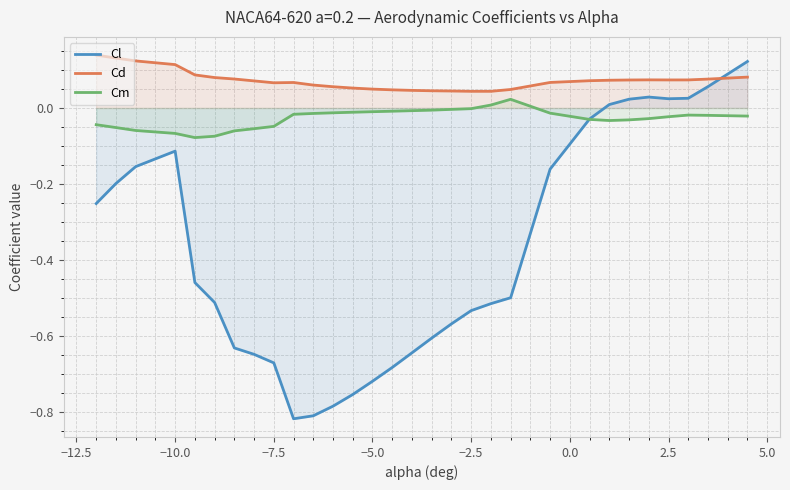

Rank the series by their average value, from lowest to highest.

Cl, Cm, Cd